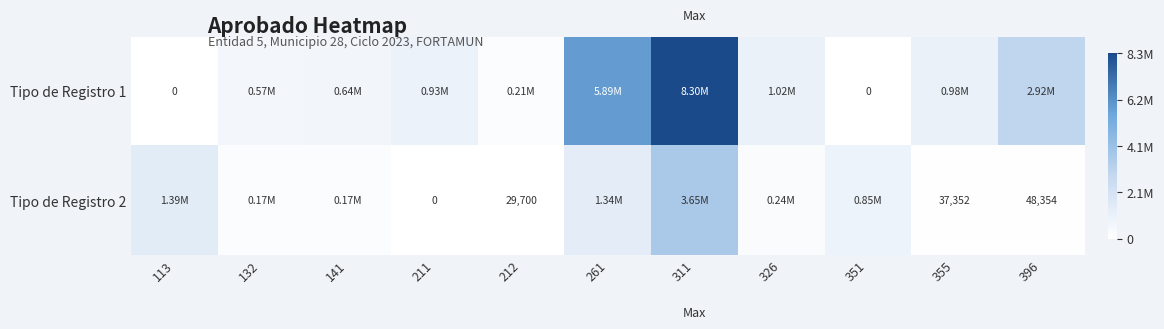

What is the difference between the maximum and minimum values in the Tipo de Registro 2 series?

3647189.6